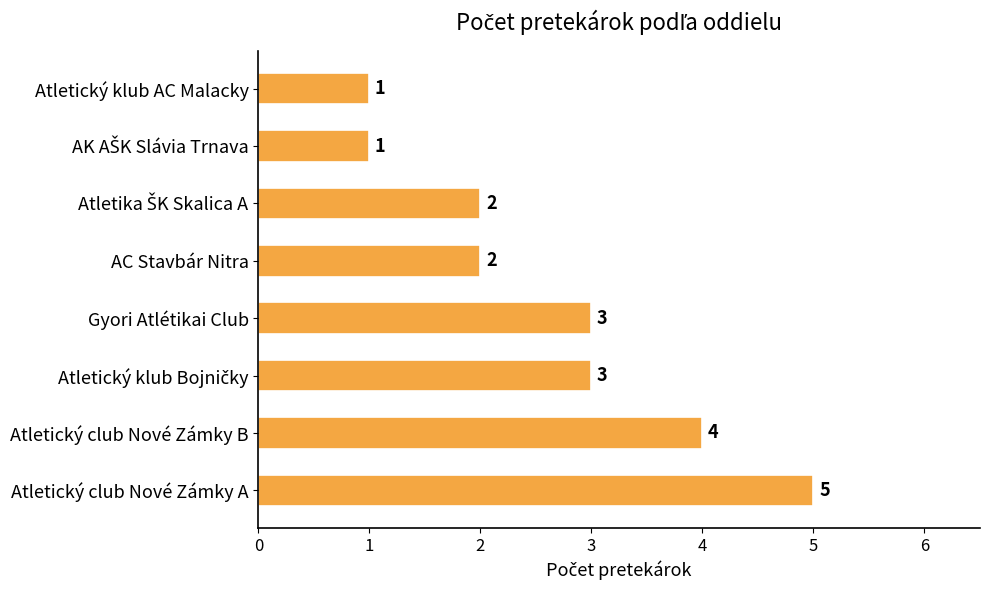

How many values are between 2 and 4?

5